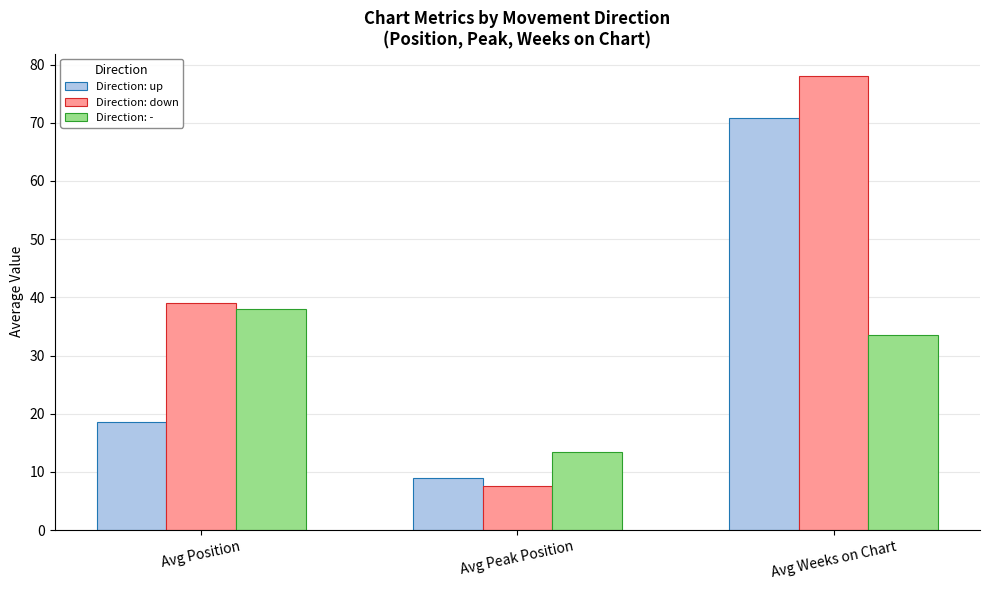

Count the number of categories in the chart.

3